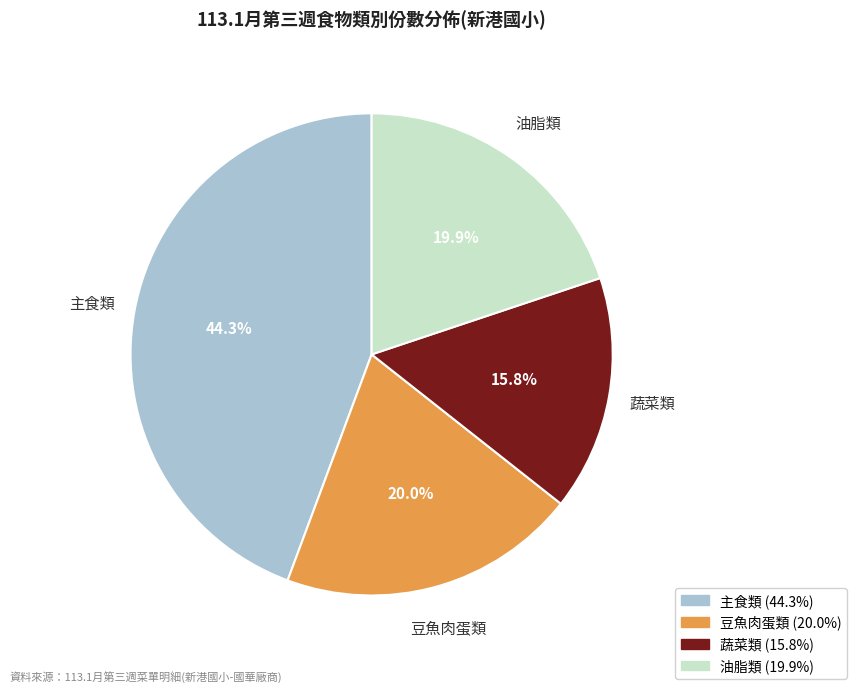

Does any single category account for the majority?

No